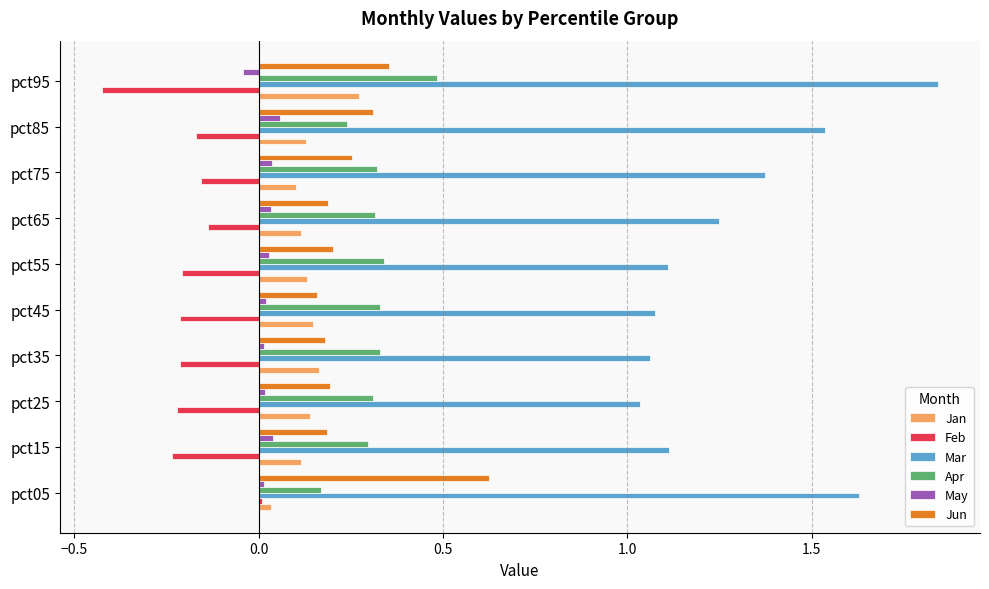

Between pct15 and pct95, which series saw the biggest shift?

Mar